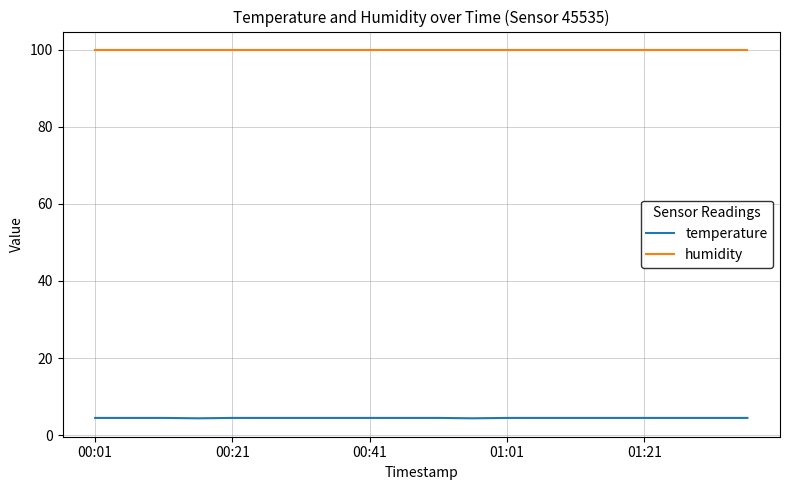

List the series in order of their overall mean, lowest first.

temperature, humidity